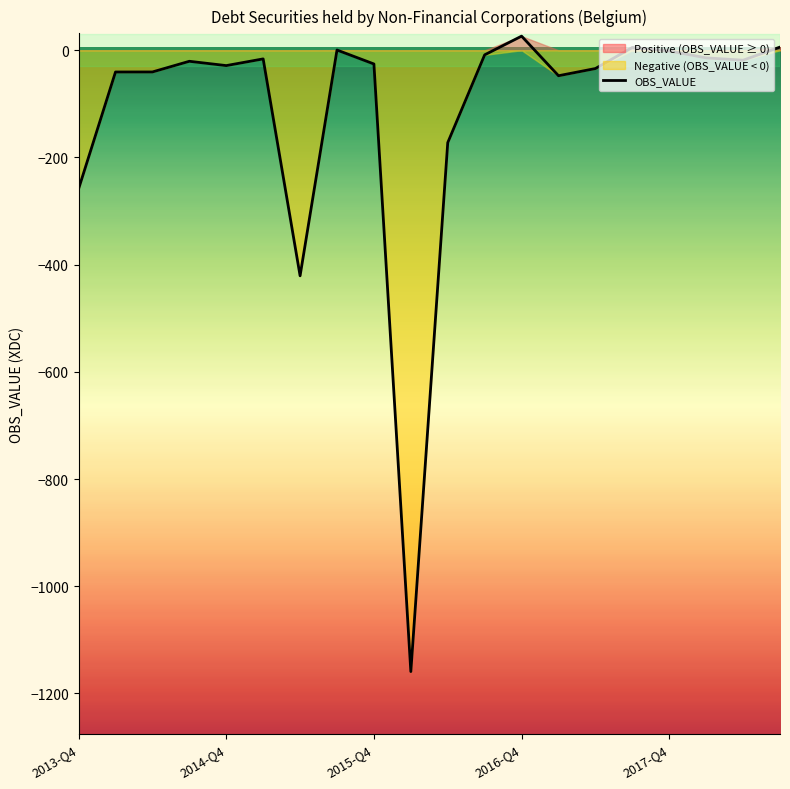

True or false: the data shows 5.9 at 19.

True